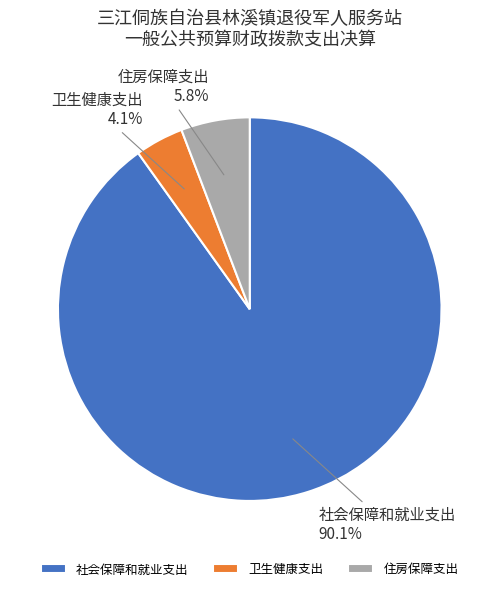

To the nearest percent, what is the combined percentage of 卫生健康支出 and 住房保障支出?

10%